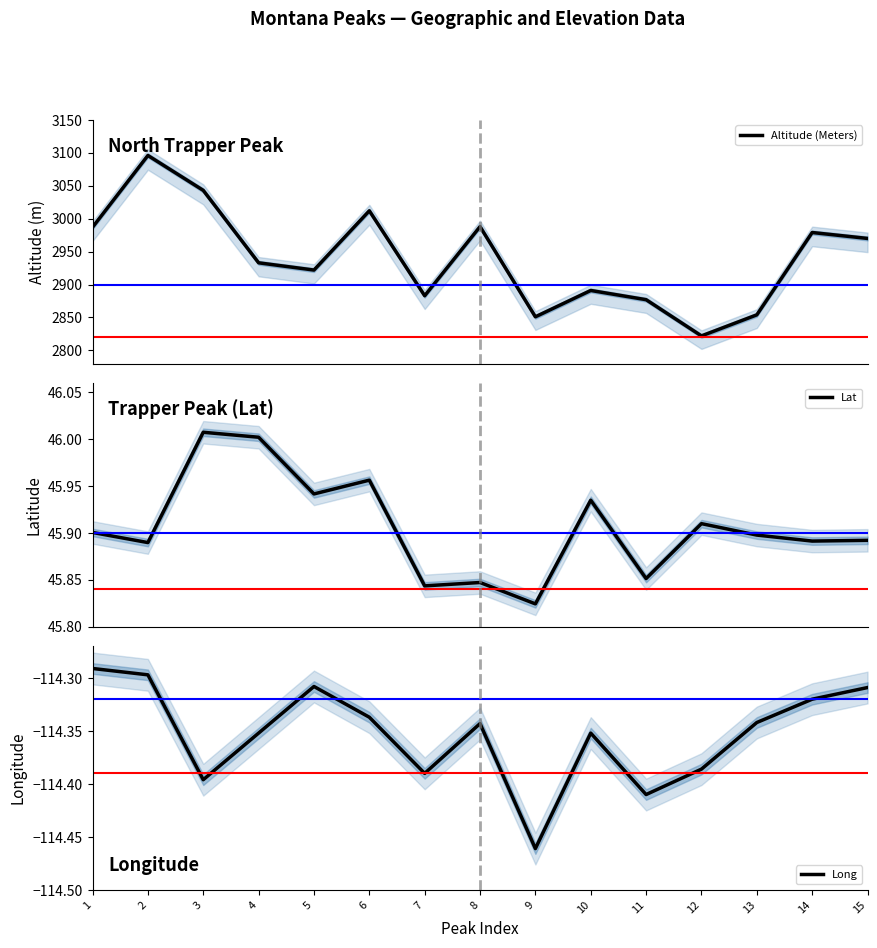

What is the difference between the maximum and second lowest values in the Long series?

0.1